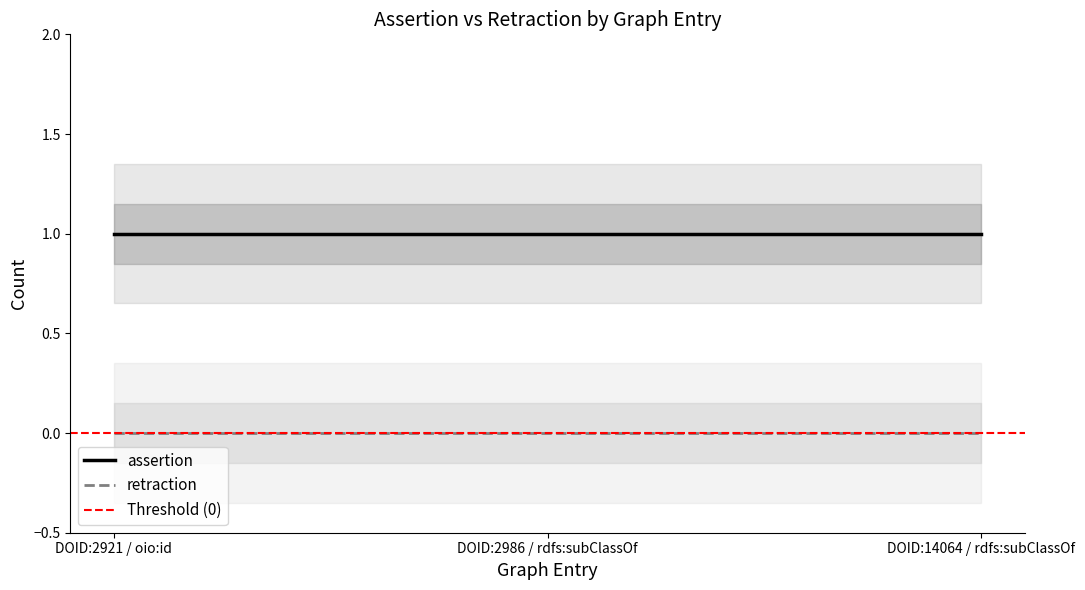

Which has a higher value, DOID:14064 / rdfs:subClassOf or DOID:2921 / oio:id?

DOID:14064 / rdfs:subClassOf